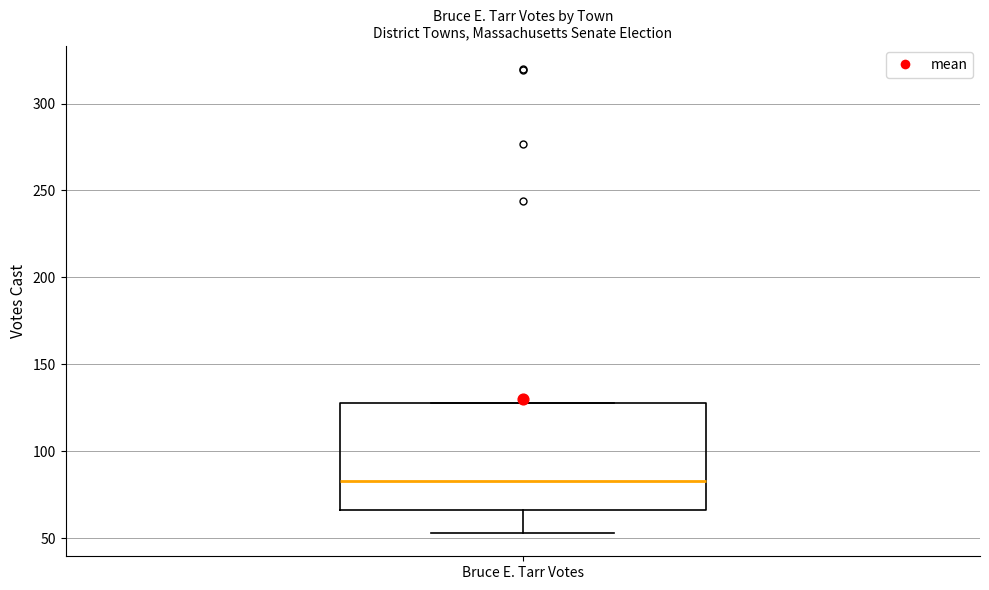

Where does the median line of the box for Bruce E. Tarr Votes sit on the y-axis? The values are not printed on the chart, so give them approximately, as read against the axis.

85